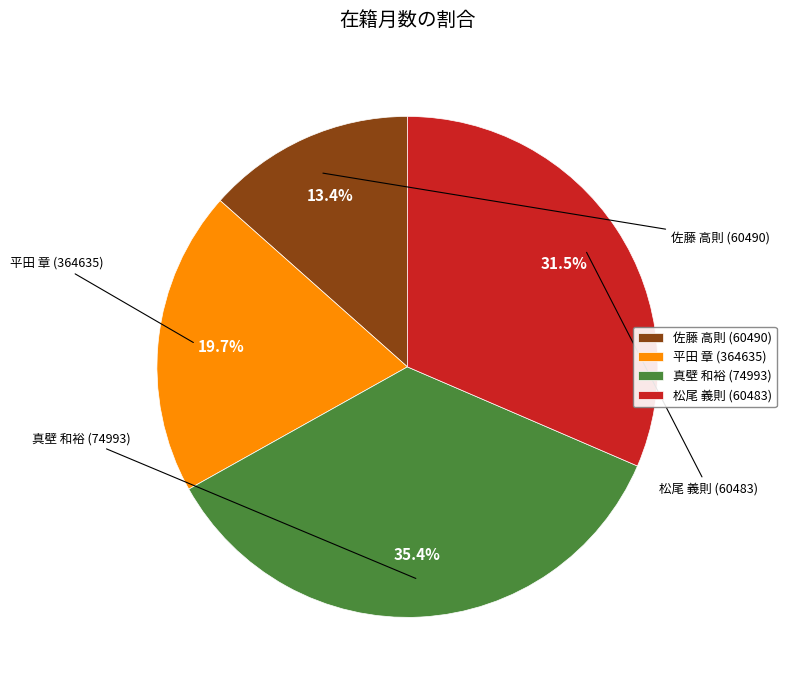

To the nearest percent, what is the average slice percentage?

25%